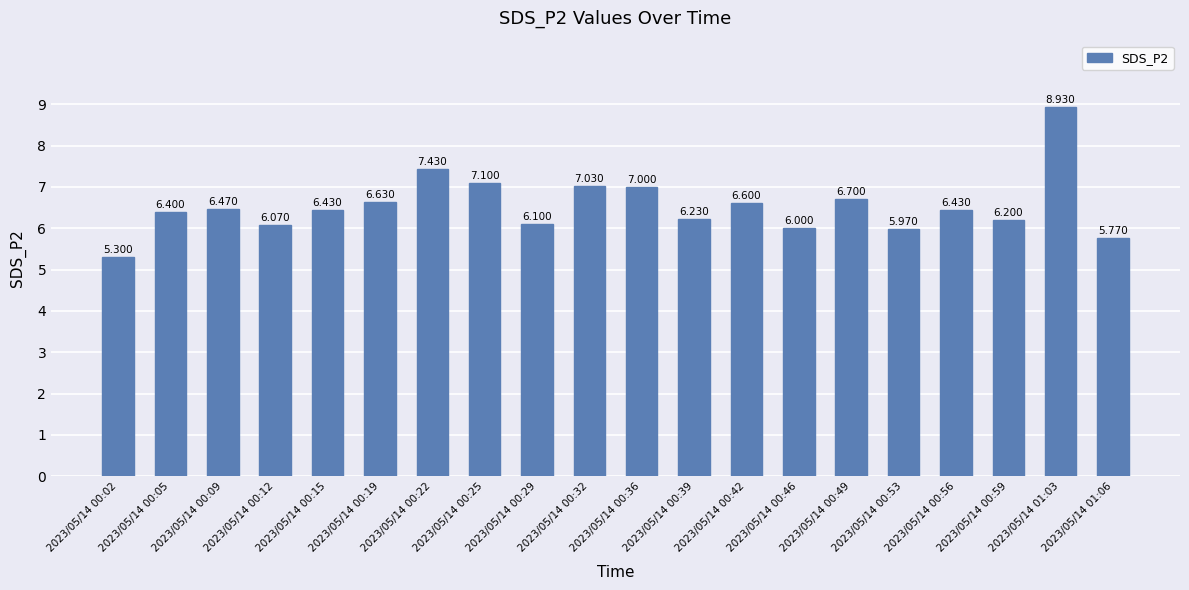

How many data points are less than 6?

3